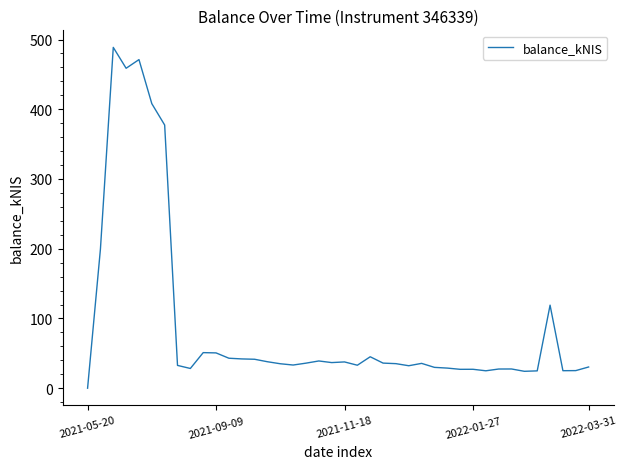

What is the greatest value displayed?

488.7